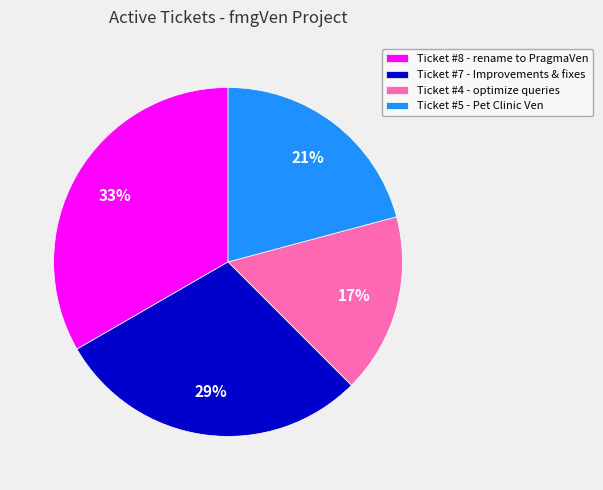

Is the sum of Ticket #5 - Pet Clinic Ven and Ticket #4 - optimize queries greater than half?

No